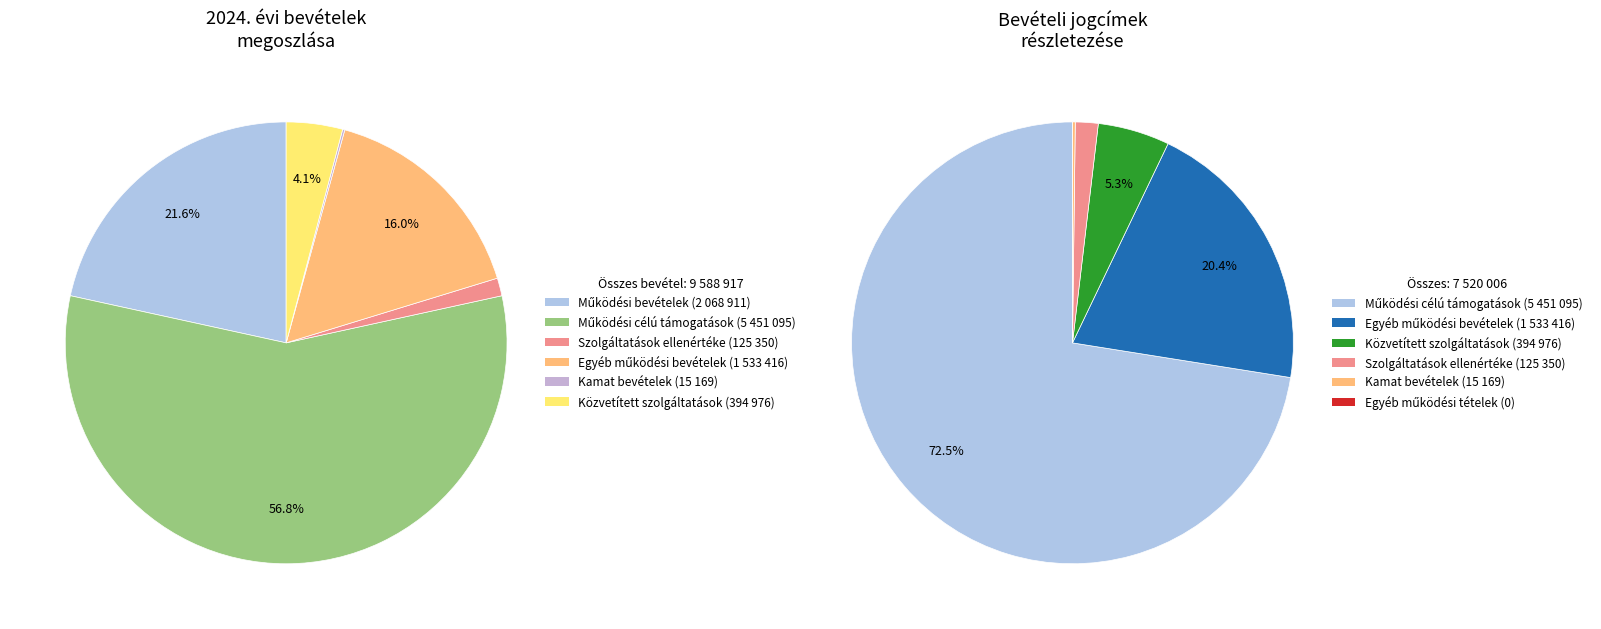

Is it true that Működési bevételek is 33% of the pie?

False